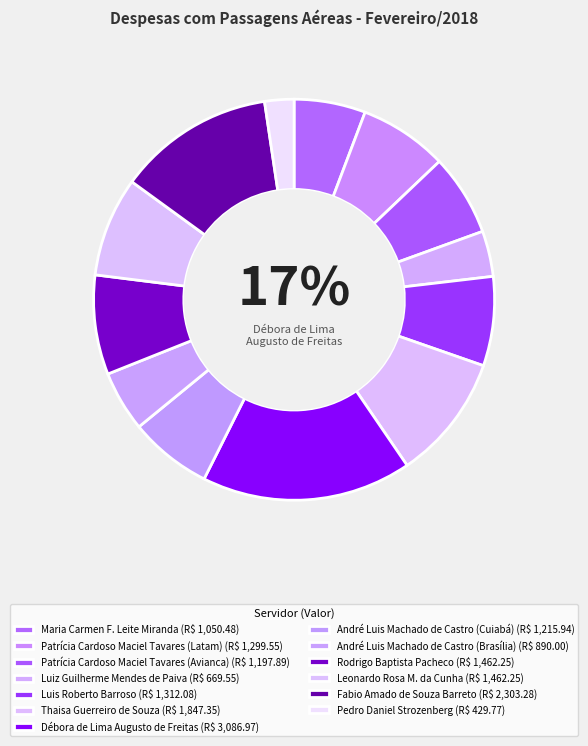

To the nearest percent, what percentage of the pie is Leonardo Rosa M. da Cunha?

8%